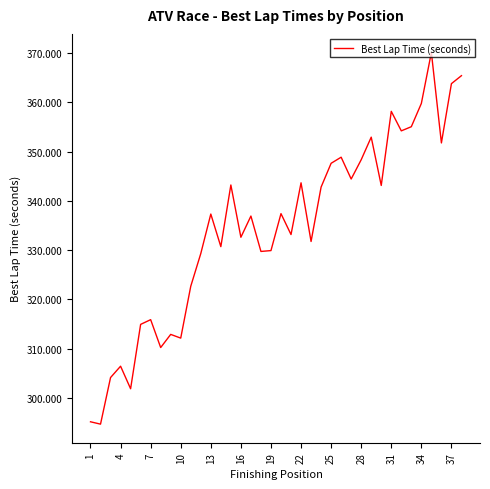

What is the smallest value displayed?

294.7